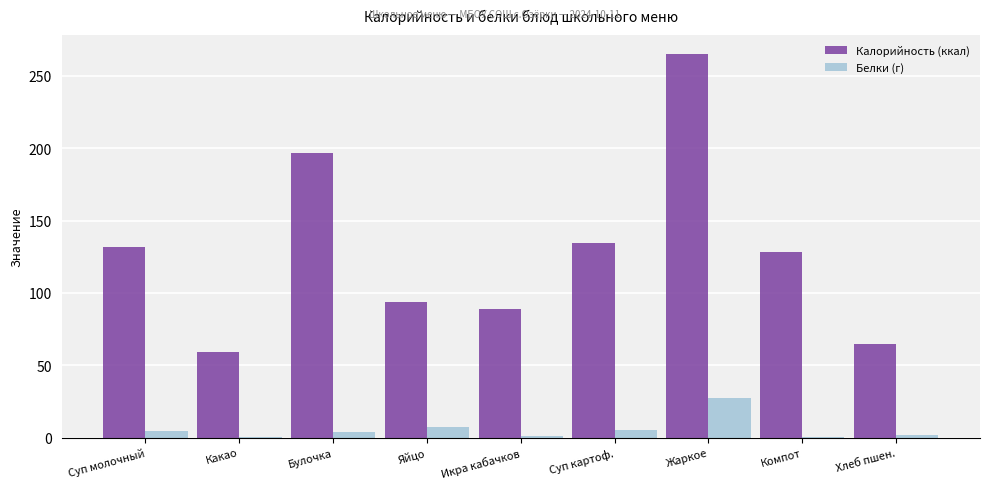

Is it true that Калорийность (ккал) equals 42.7 at Хлеб пшен.?

False